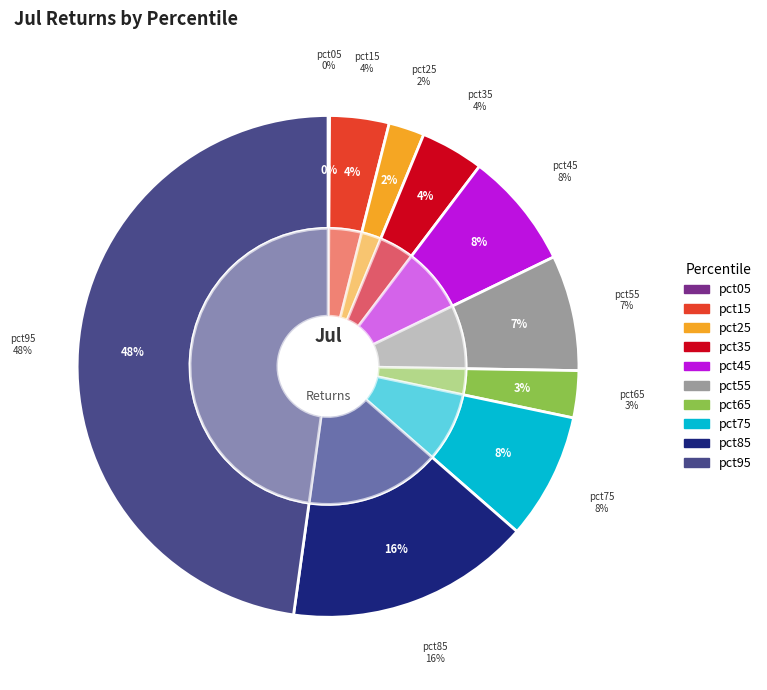

The pct75 slice represents 1% of the pie. True or false?

False